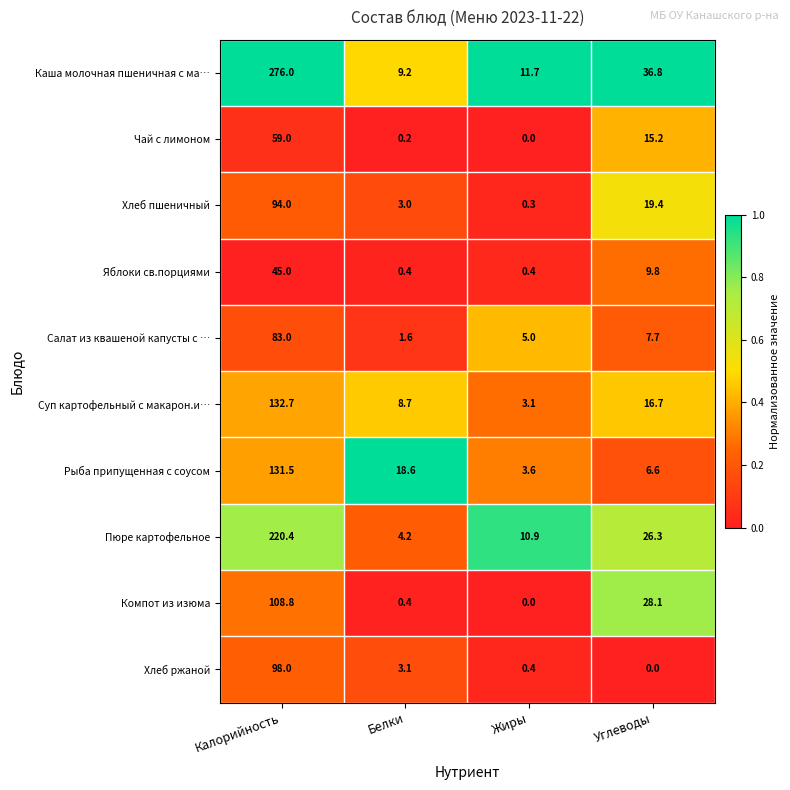

How many series are shown in this chart?

10